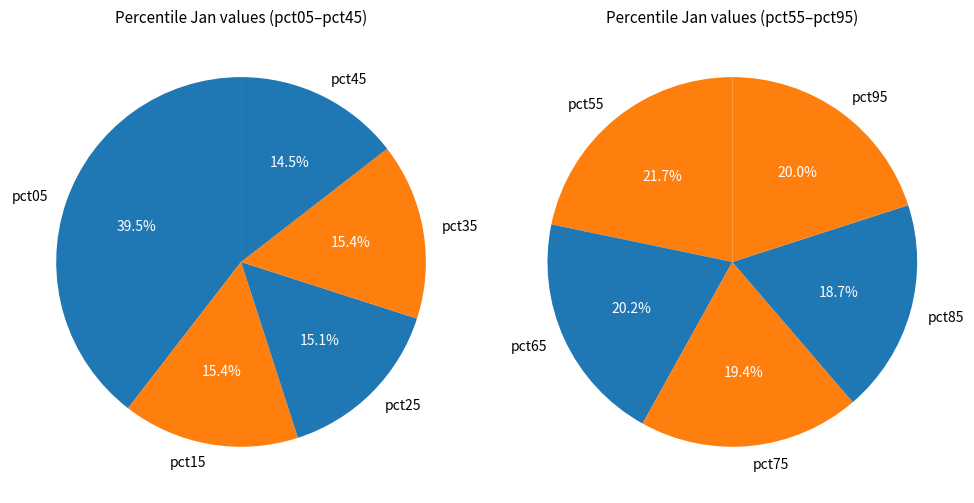

Which slice is the smallest?

pct85